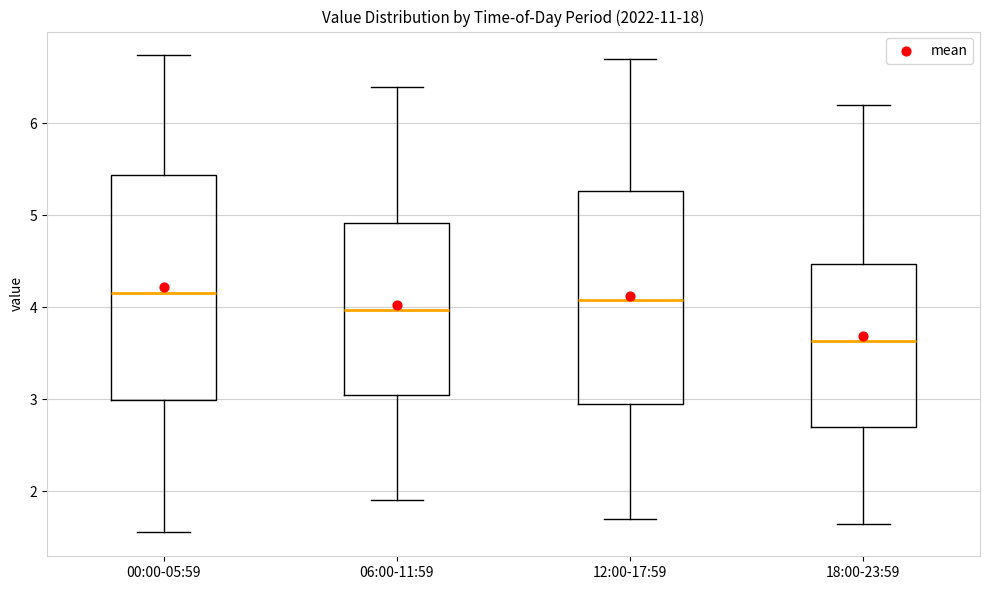

Which box has the lowest median line?

18:00-23:59